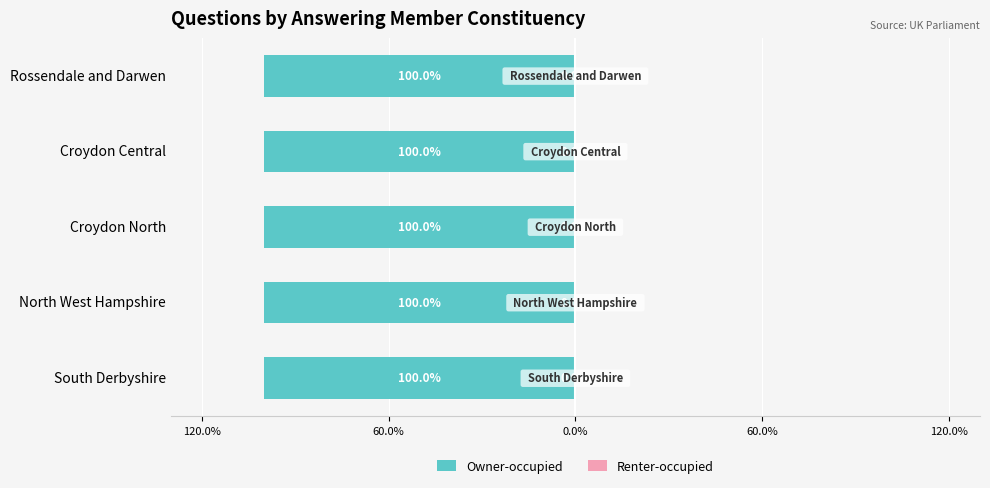

True or false: Renter-occupied has a value of 0.0 at Croydon Central.

True